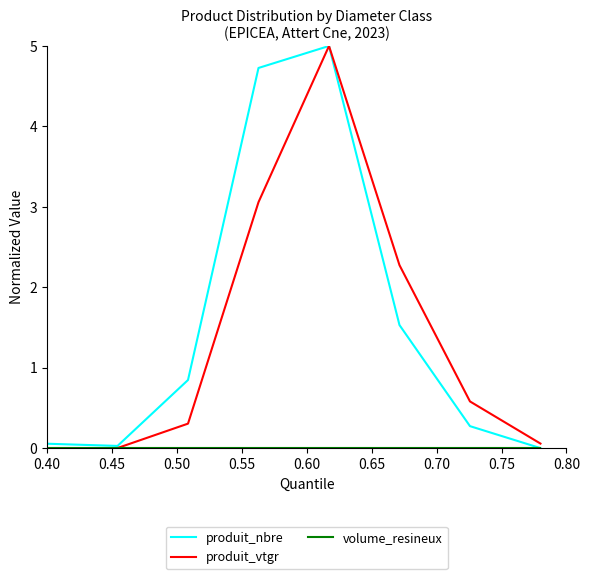

What is the maximum value for produit_nbre?

5.0